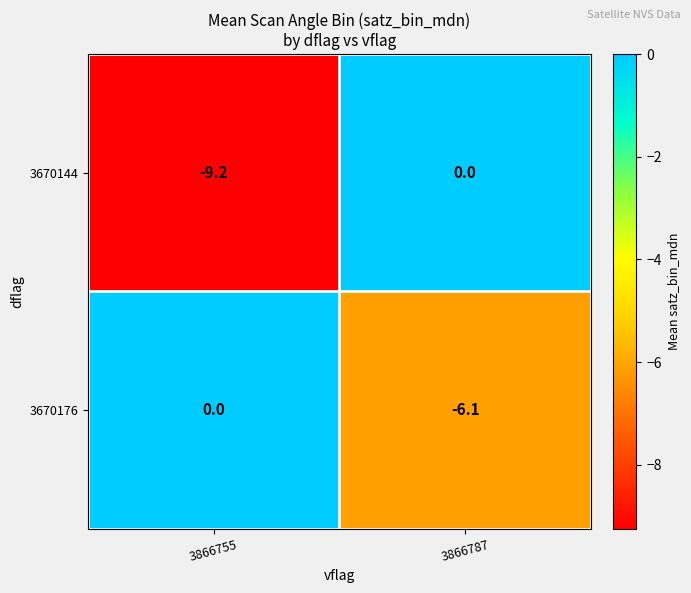

List the labels in order of 3670176 value, largest first.

3866755, 3866787